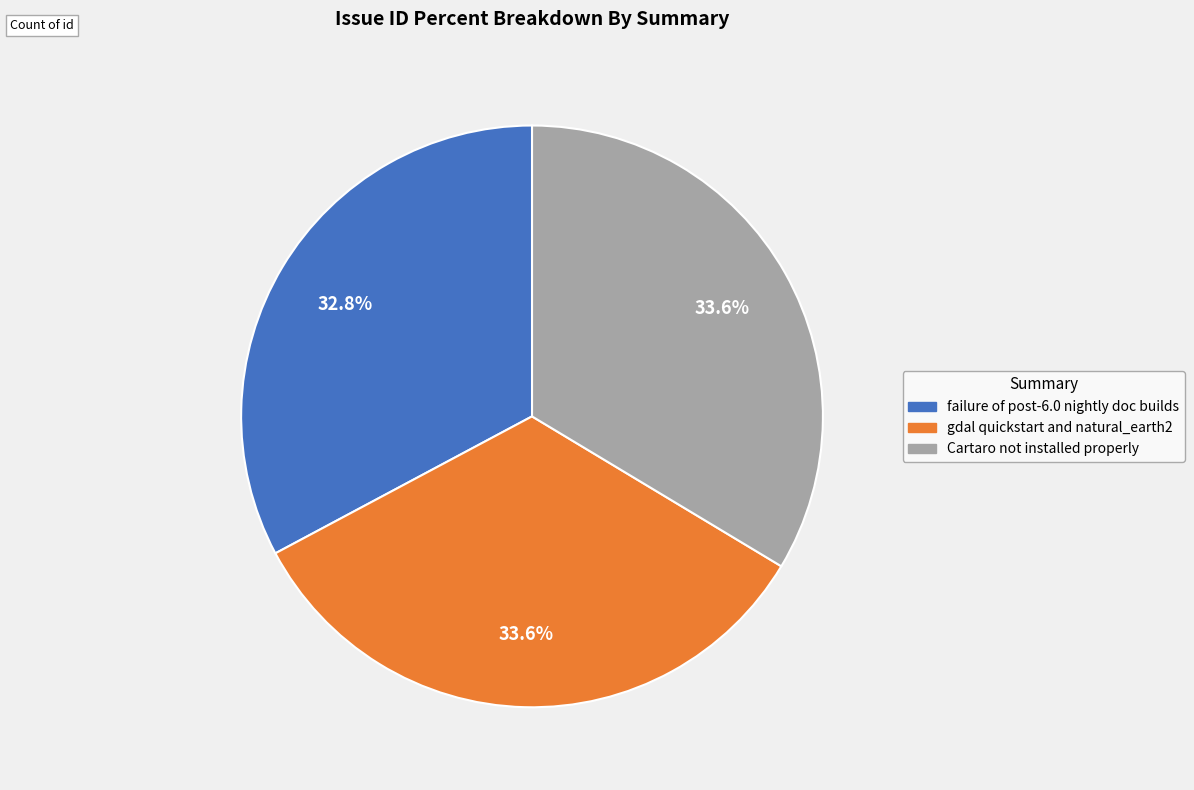

Is the sum of Cartaro not installed properly and gdal quickstart and natural_earth2 greater than half?

Yes